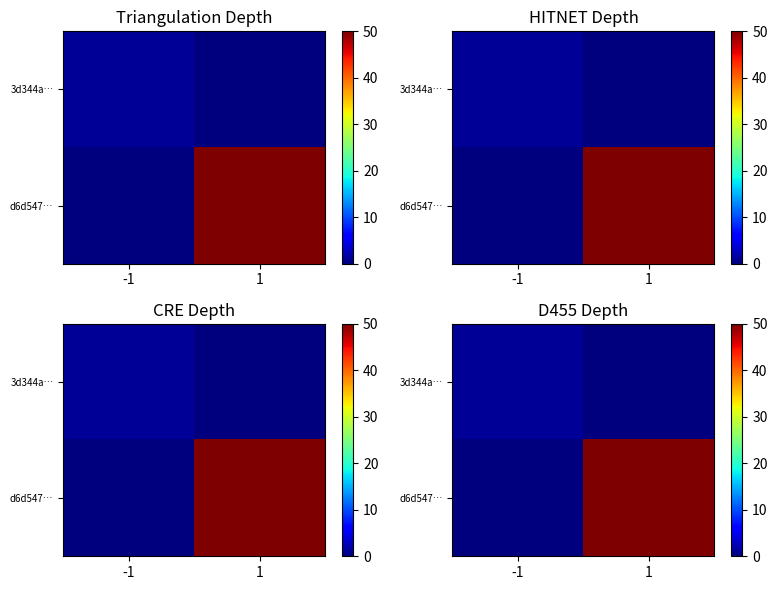

Rank the series by their maximum value, from lowest to highest.

3d344a…, d6d547…